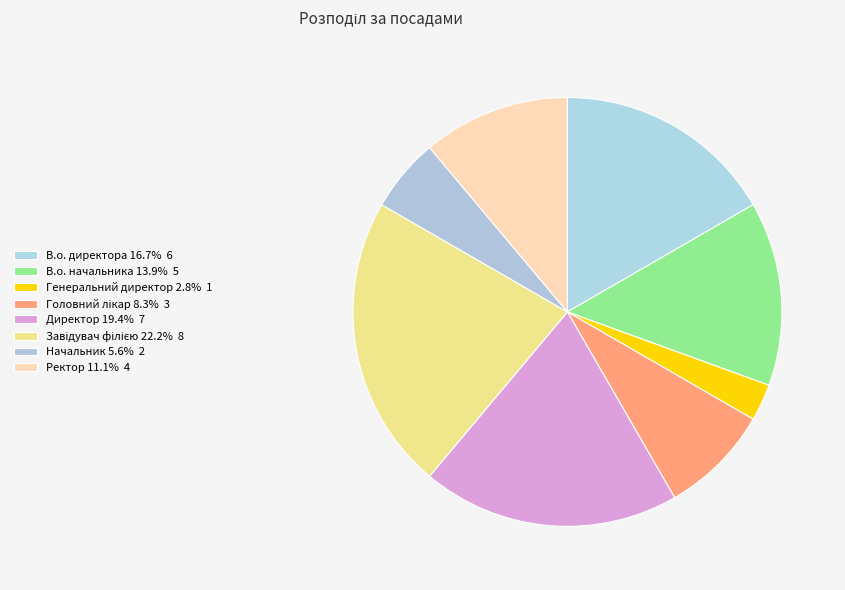

How many slices are in this pie chart?

8